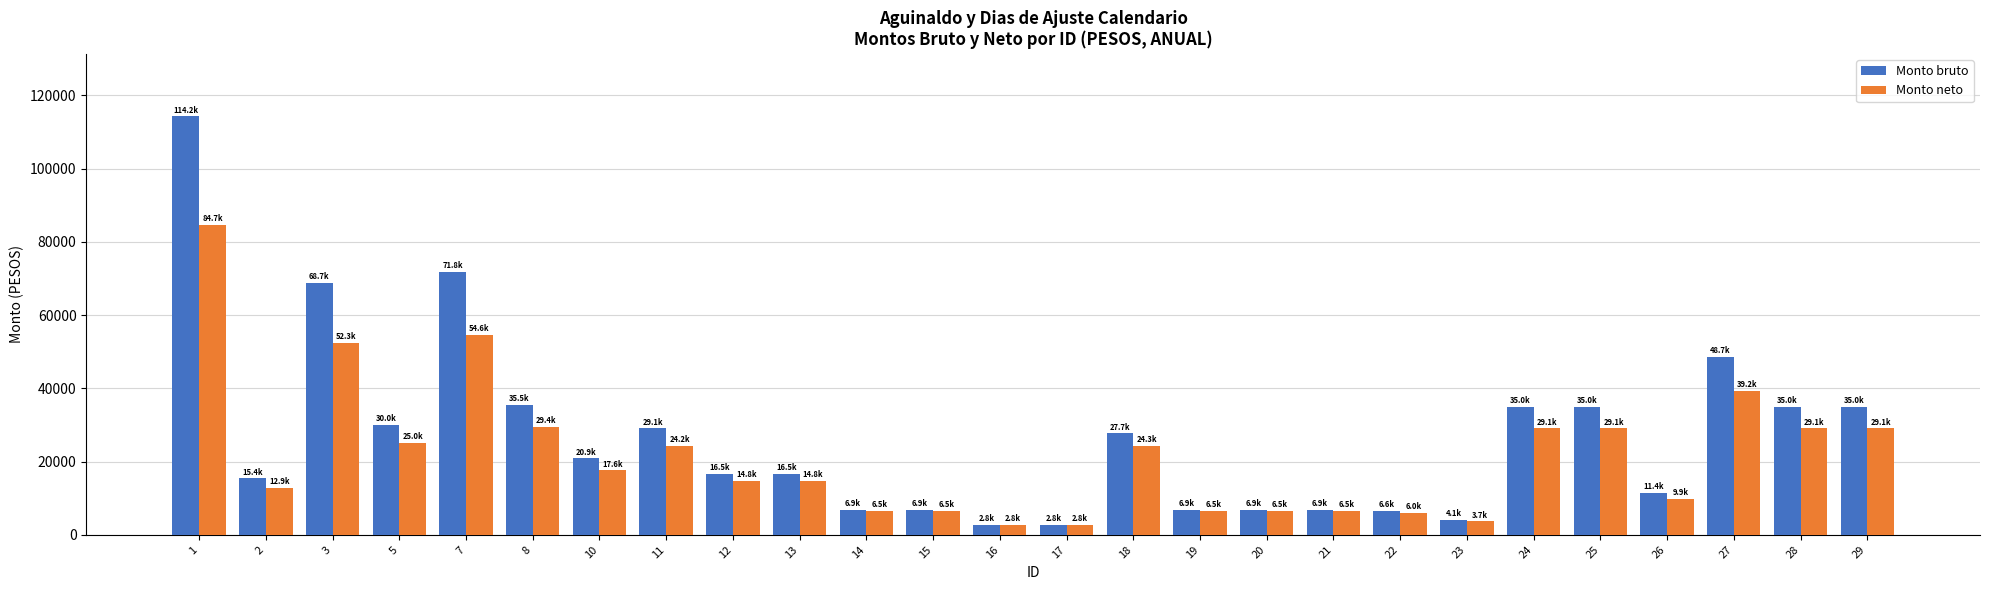

What is the difference between the Monto bruto values at 17 and 23?

1305.8